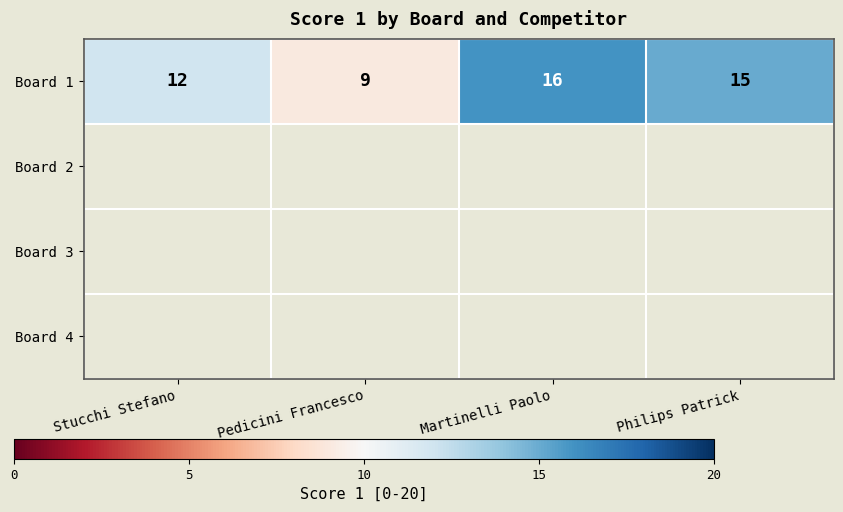

What is the change in value from Pedicini Francesco to Philips Patrick?

+6